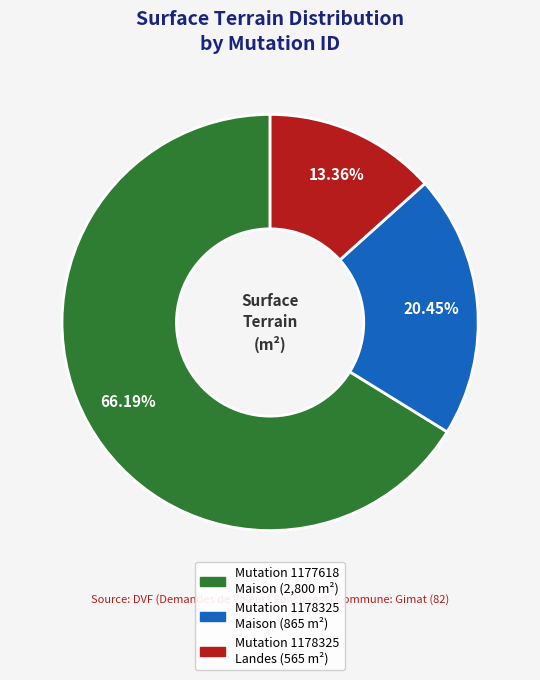

Is there a majority slice in this chart?

Yes